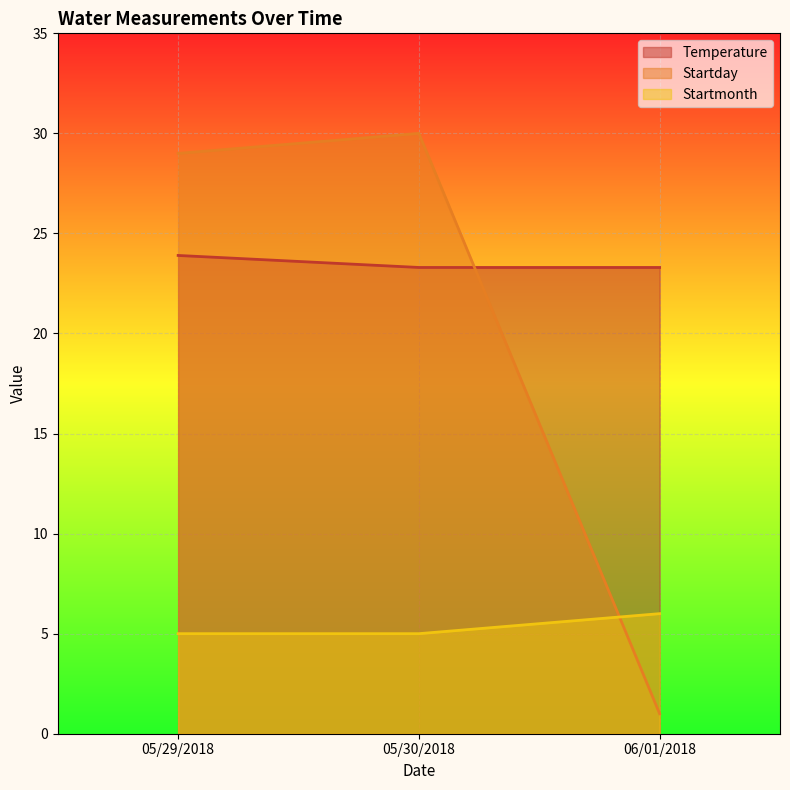

What is the label of the 2nd point from the right?

05/30/2018